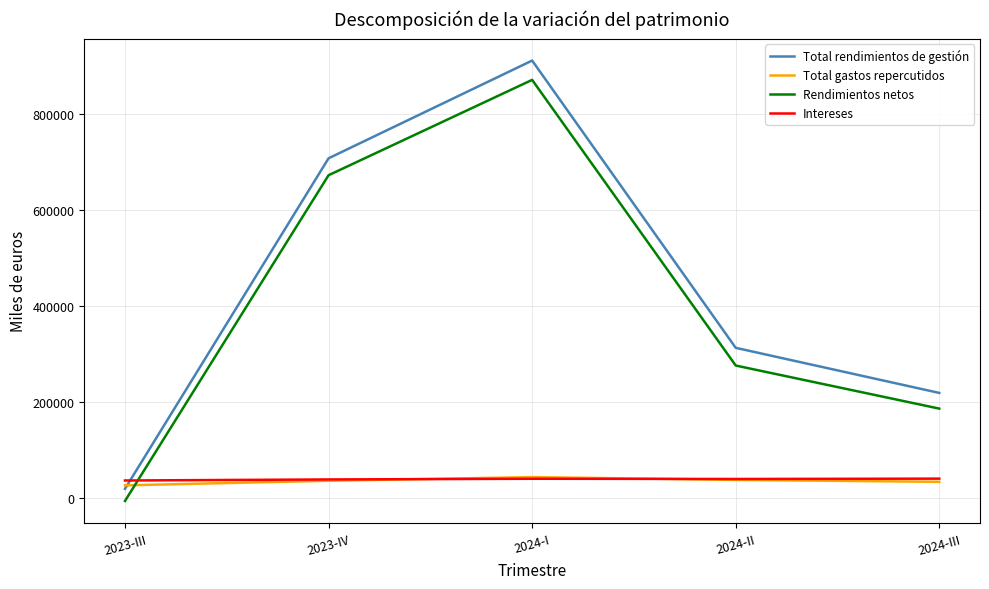

What value does the Rendimientos netos series have at 2023-IV, to the nearest 50?

673150